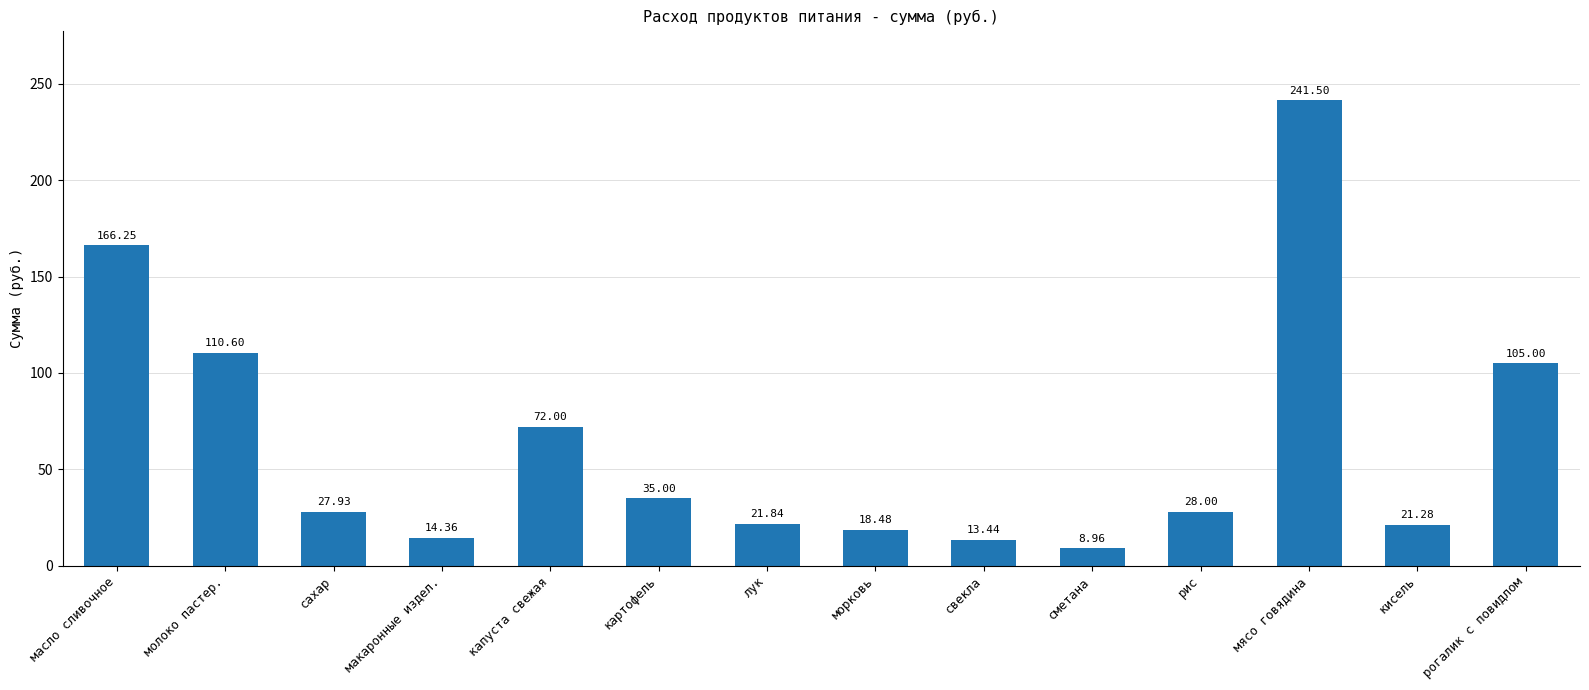

Which label corresponds to the smallest value in the chart?

сметана